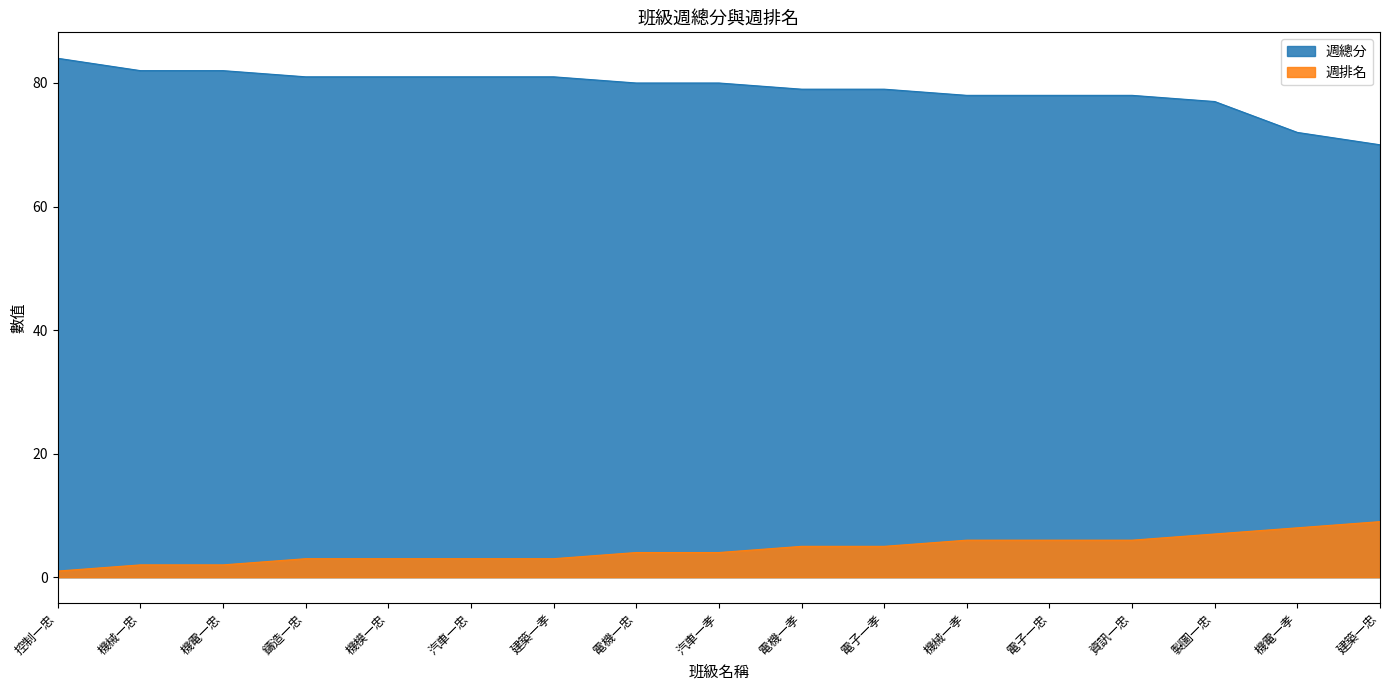

Reading left to right, extract all data points from this chart.

週總分: 84	82	82	81	81	81	81	80	80	79	79	78	78	78	77	72	70
週排名: 1	2	2	3	3	3	3	4	4	5	5	6	6	6	7	8	9